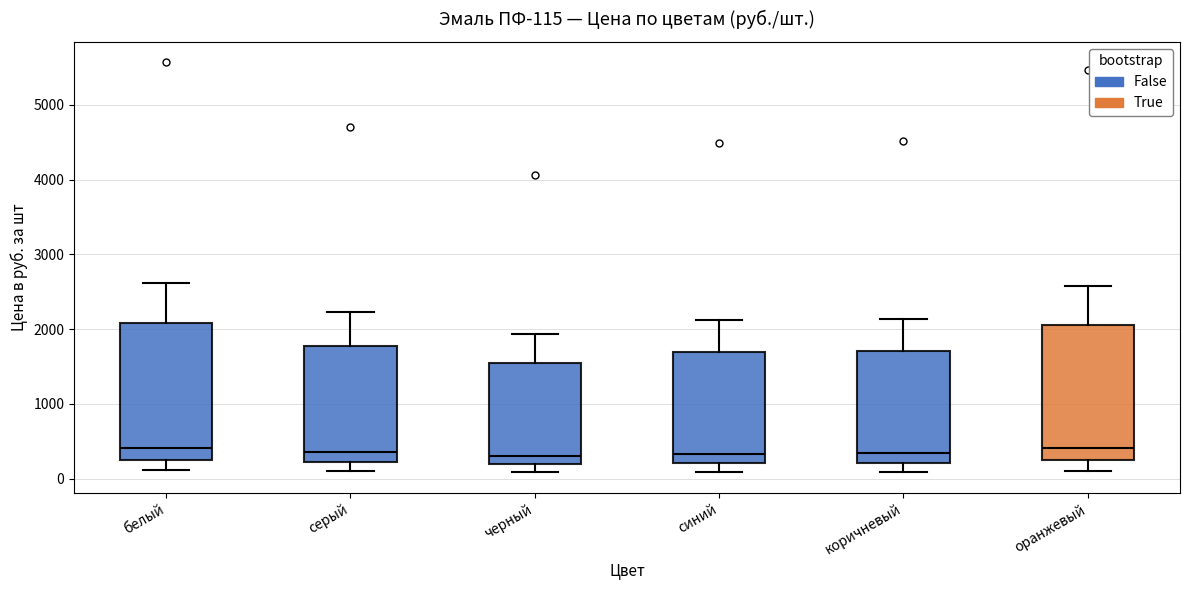

Reading left to right, read every box against the y-axis: the position of its median line, the range the box covers, and the ends of its whiskers. The values are not printed on the chart, so give them approximately, as read against the axis.

белый: median 400, box 300 to 2100, whiskers 100 to 2600
серый: median 400, box 200 to 1800, whiskers 100 to 2200
черный: median 300, box 200 to 1500, whiskers 100 to 1900
синий: median 300, box 200 to 1700, whiskers 100 to 2100
коричневый: median 300, box 200 to 1700, whiskers 100 to 2100
оранжевый: median 400, box 200 to 2100, whiskers 100 to 2600